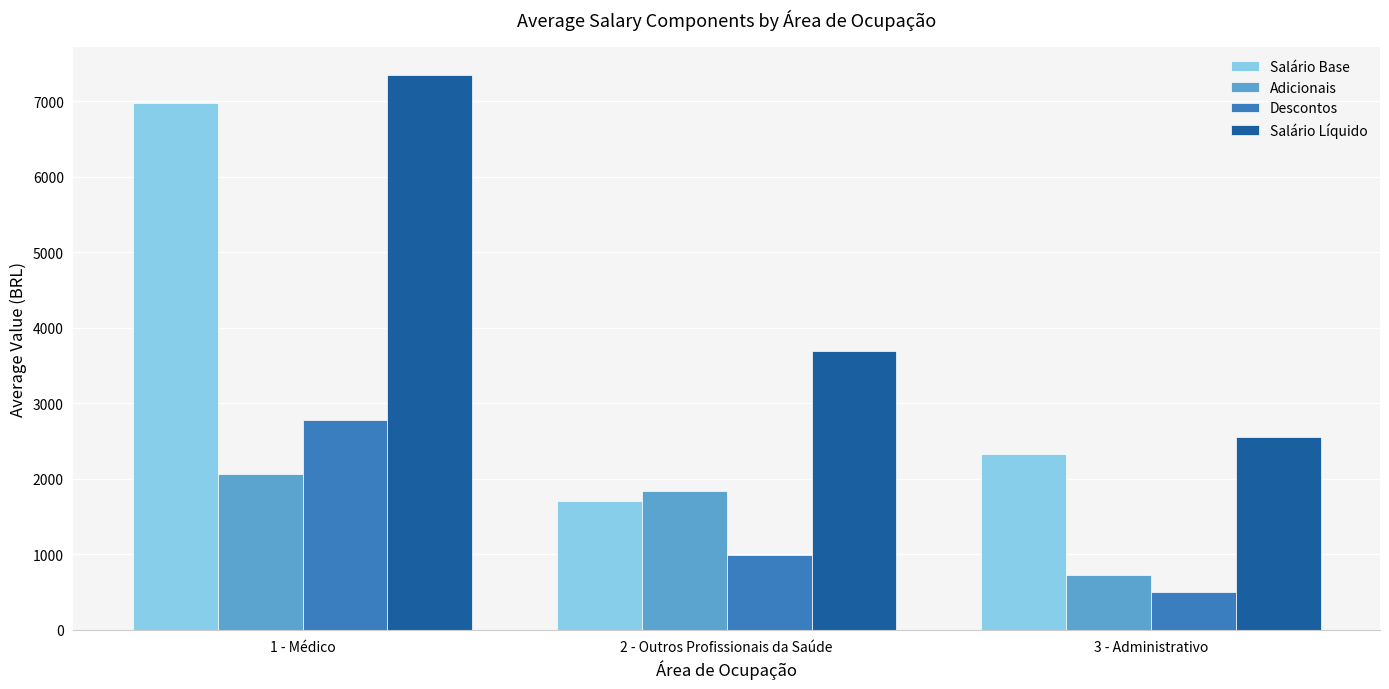

What is the sum of the Salário Base values at 2 - Outros Profissionais da Saúde and 1 - Médico?

8690.5